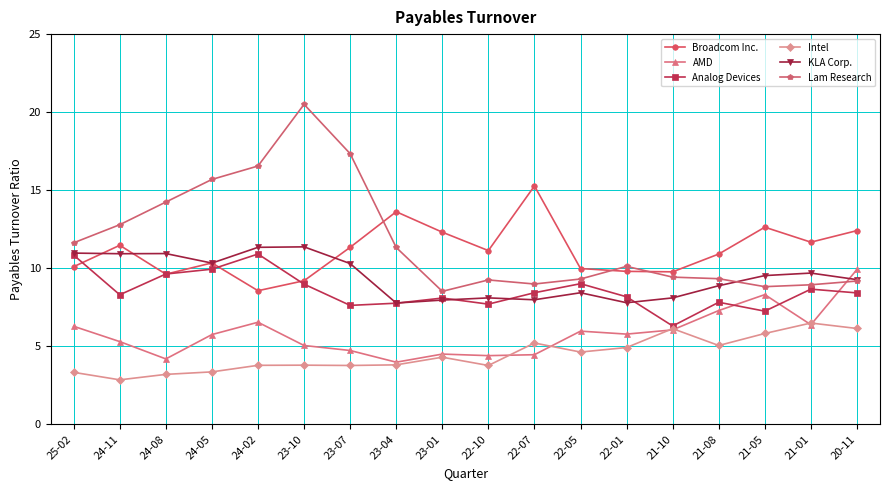

What is the value of the Analog Devices point at the 14th from the left?

6.3